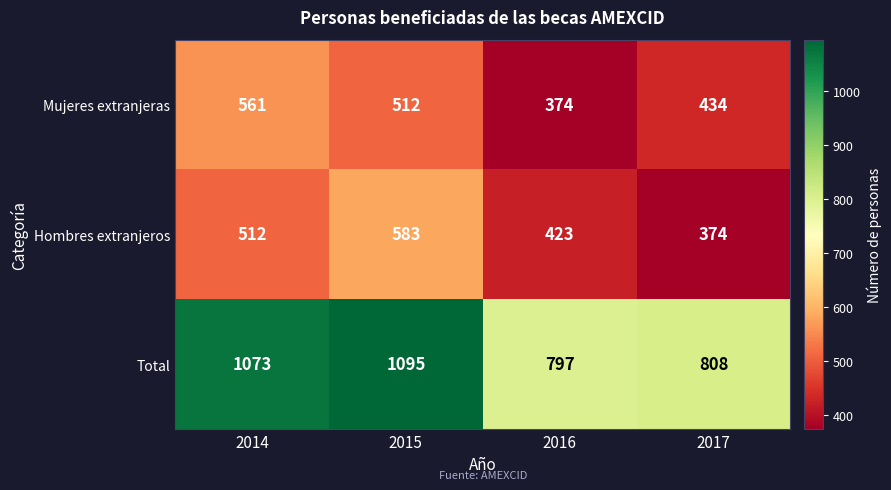

Which series has the widest spread of values?

Total